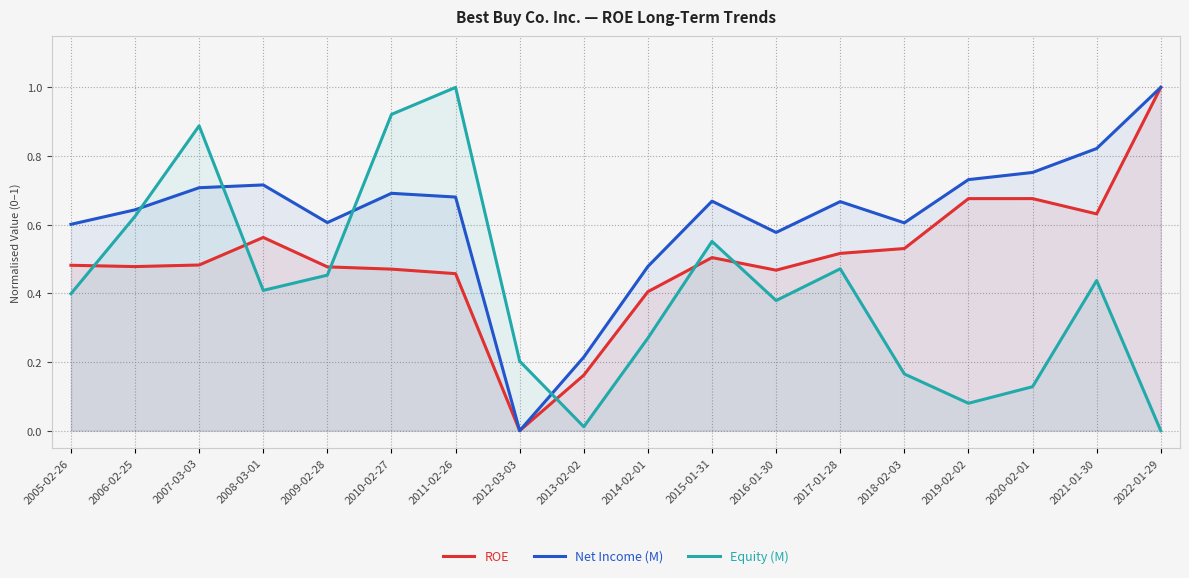

Between 2010-02-27 and 2022-01-29, which series saw the biggest shift?

Equity (M)